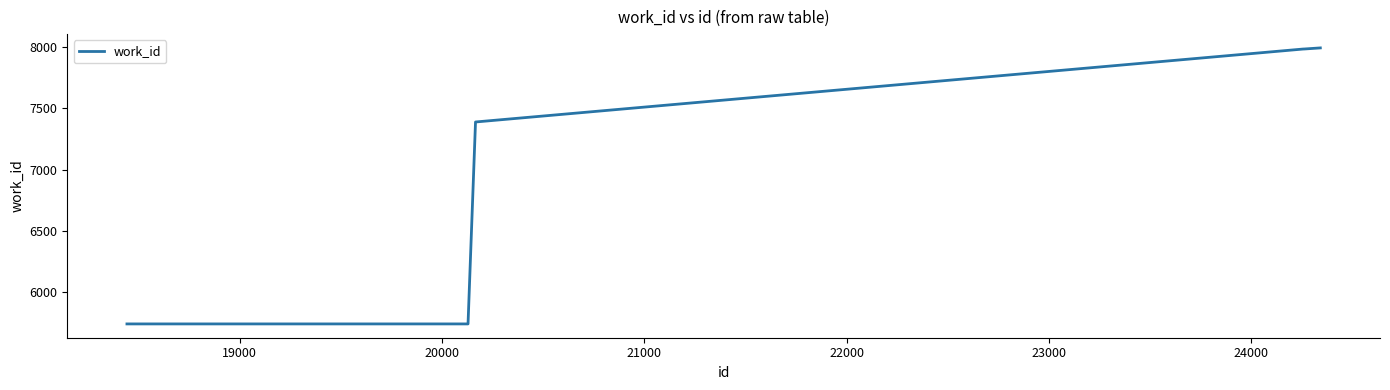

What is the minimum value shown in the chart?

5744